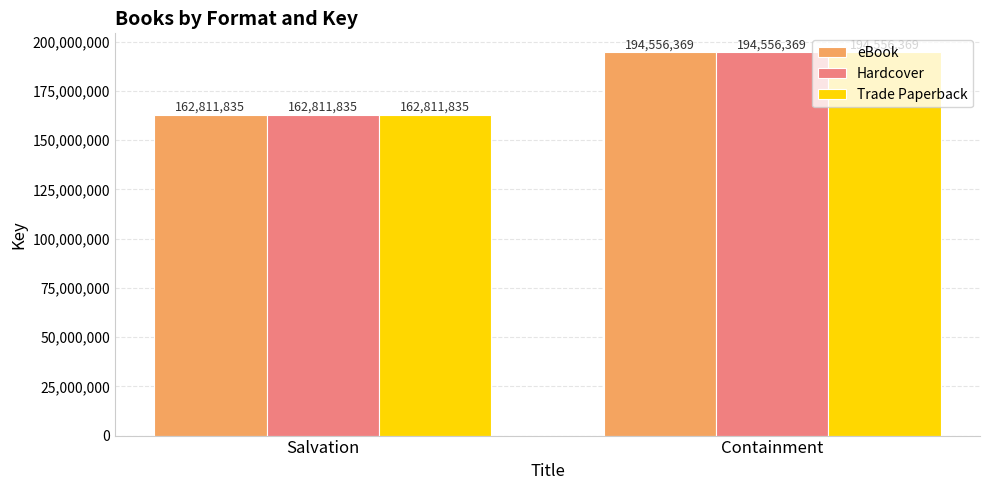

What is the label of the 2nd bar from the left?

Containment